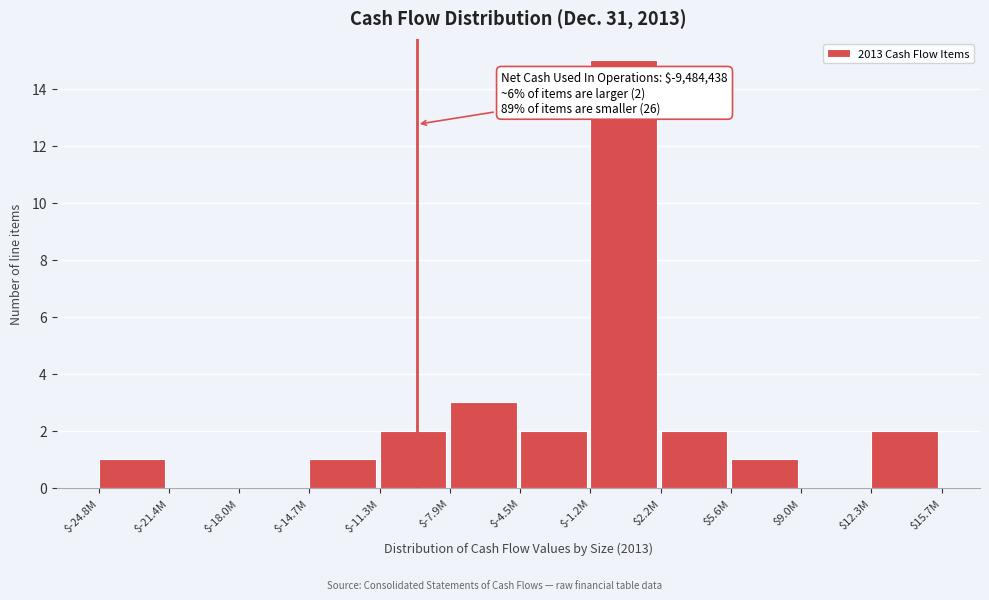

The chart shows a value of 3 at $12.3M. True or false?

False